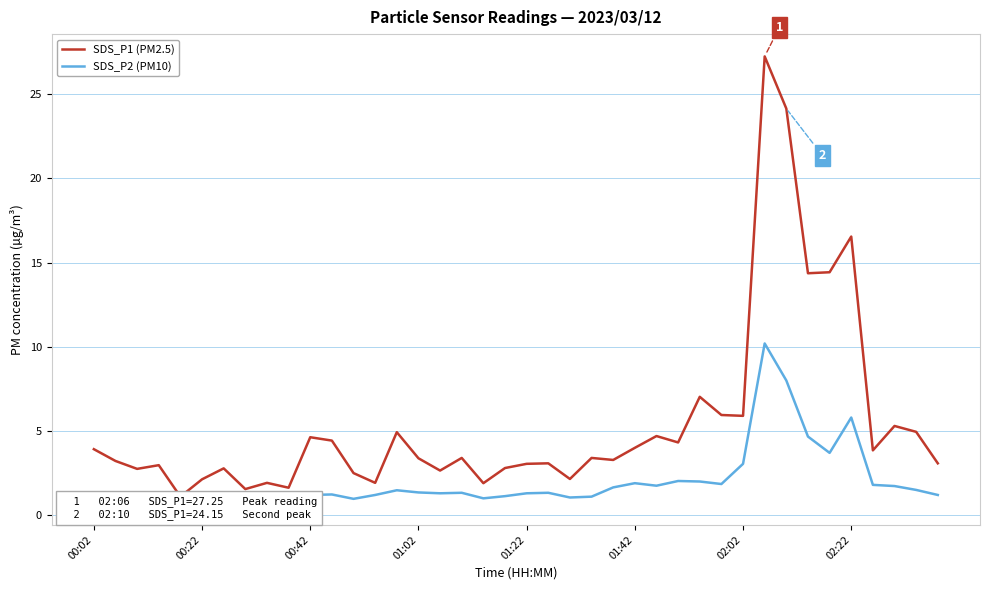

What is the greatest value displayed?

27.2